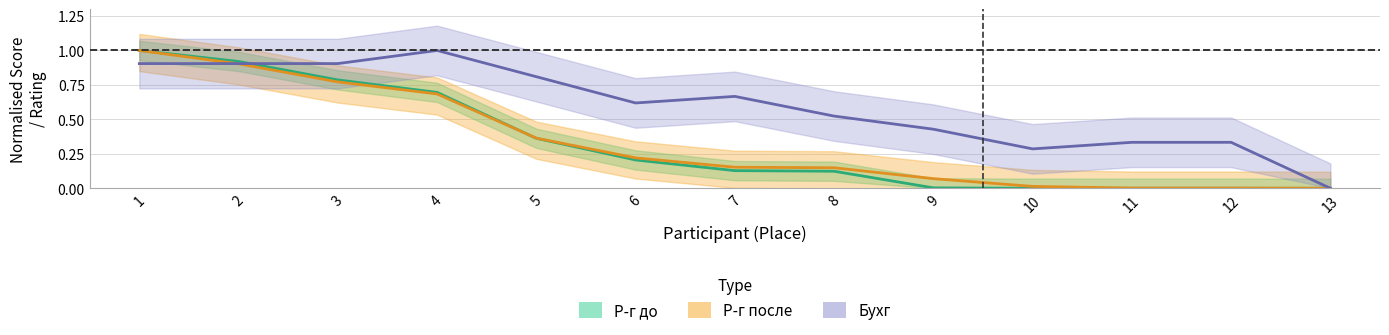

At how many categories does at least one series exceed 0?

12